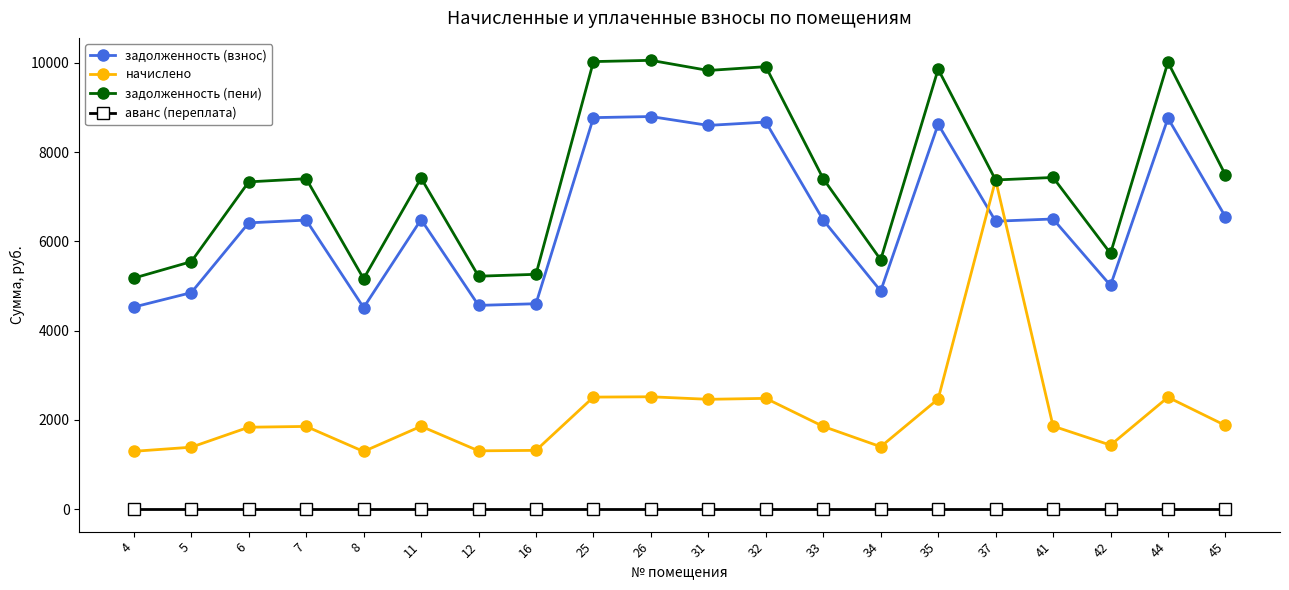

True or false: начислено and аванс (переплата) cross at least once.

False